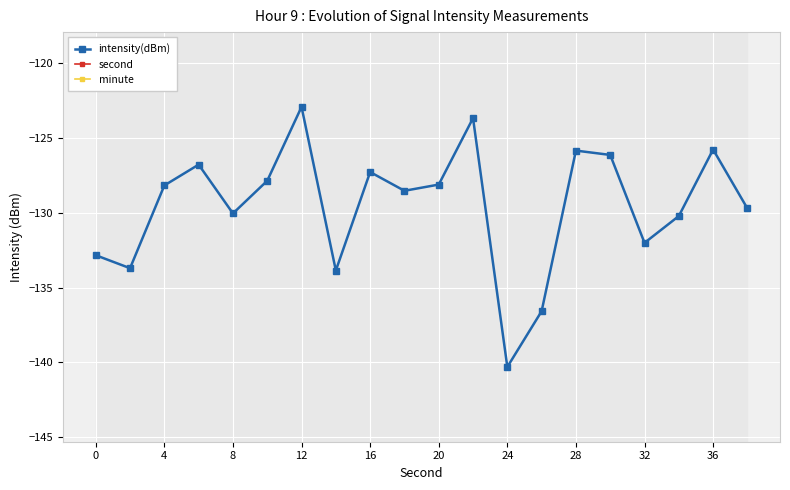

The value of intensity(dBm) at 20 is -128.1. True or false?

True